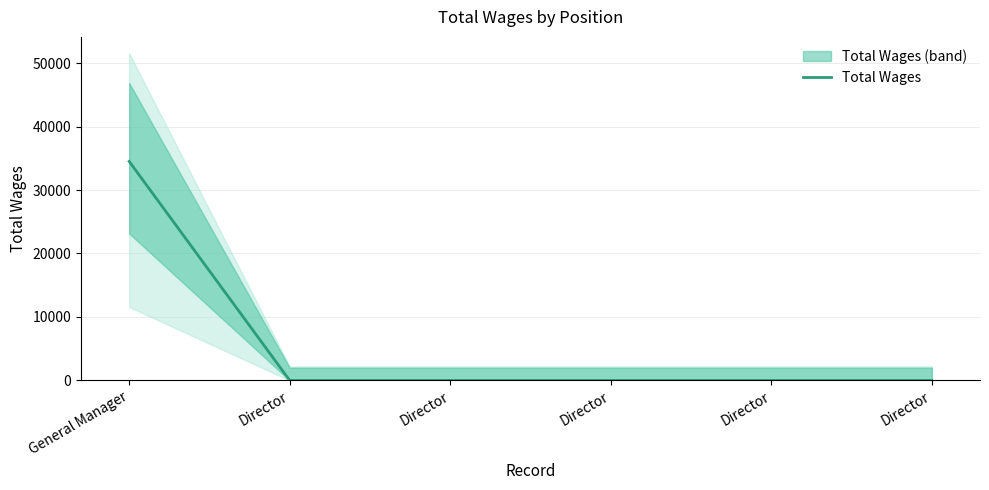

Which label corresponds to the largest value in the chart?

General Manager